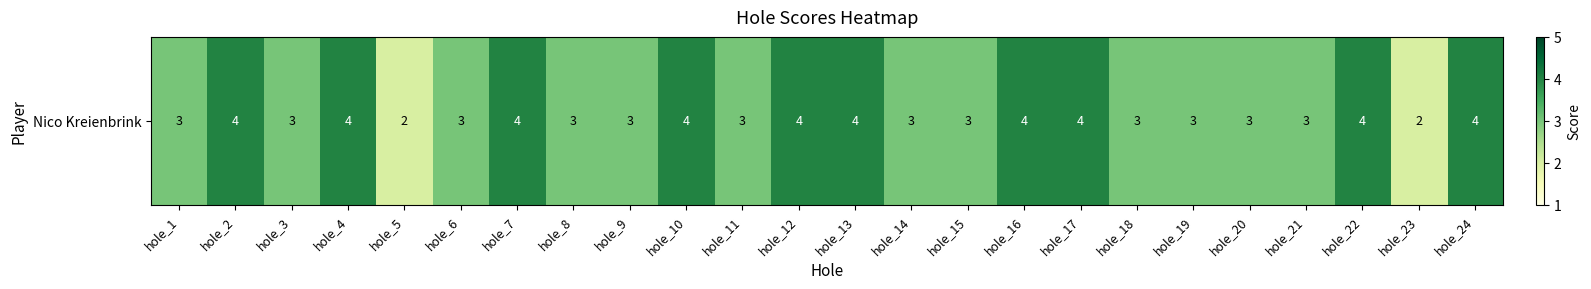

True or false: the data shows 3 at hole_1.

True